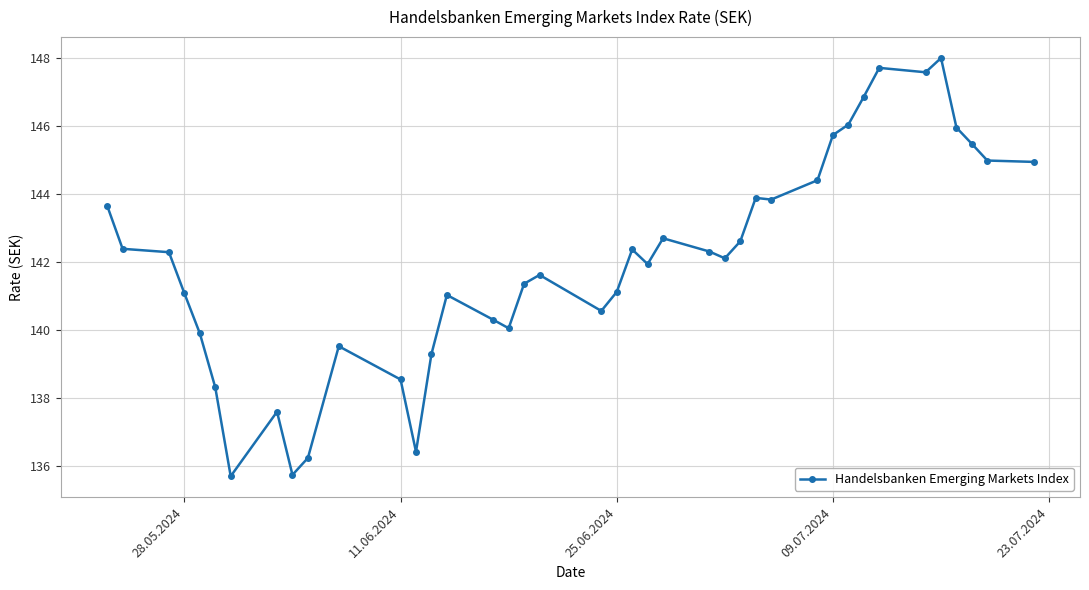

What is the value of the 20th point from the left?

140.6